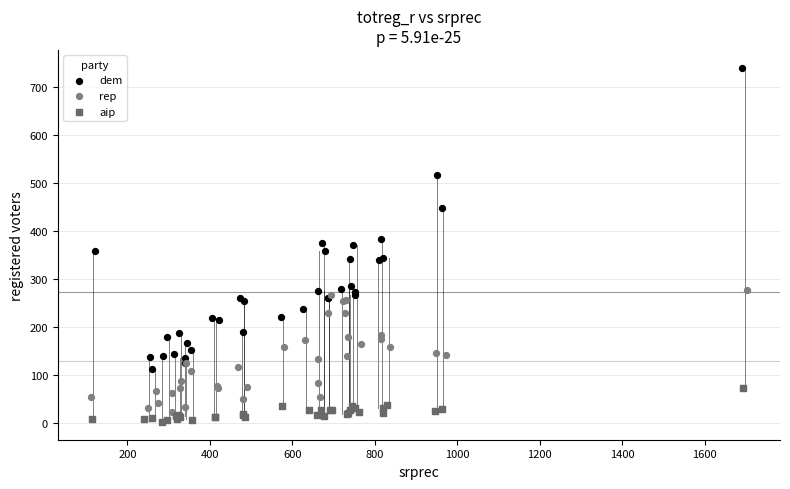

Which series has the widest spread of Y values?

dem